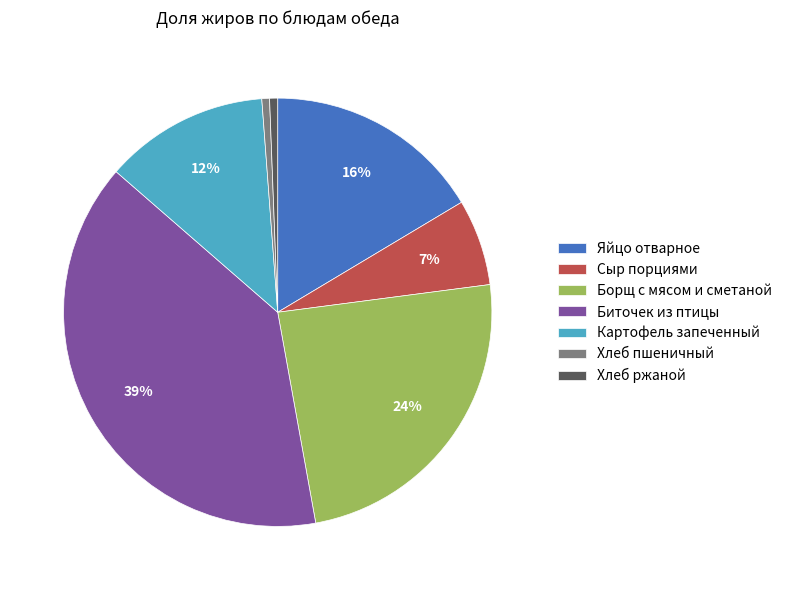

To the nearest percent, what portion does Хлеб пшеничный represent?

1%